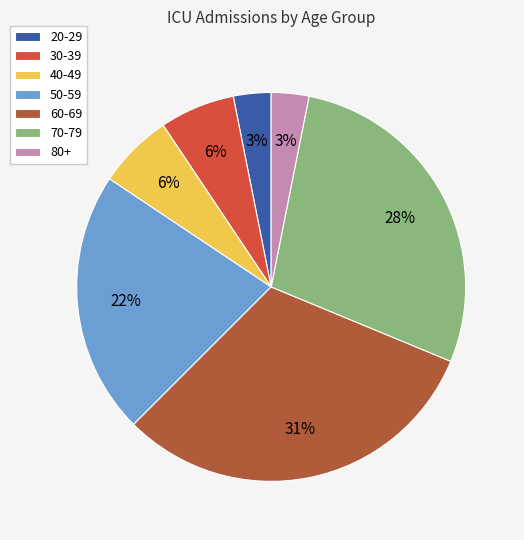

Between 50-59 and 30-39, which is larger?

50-59